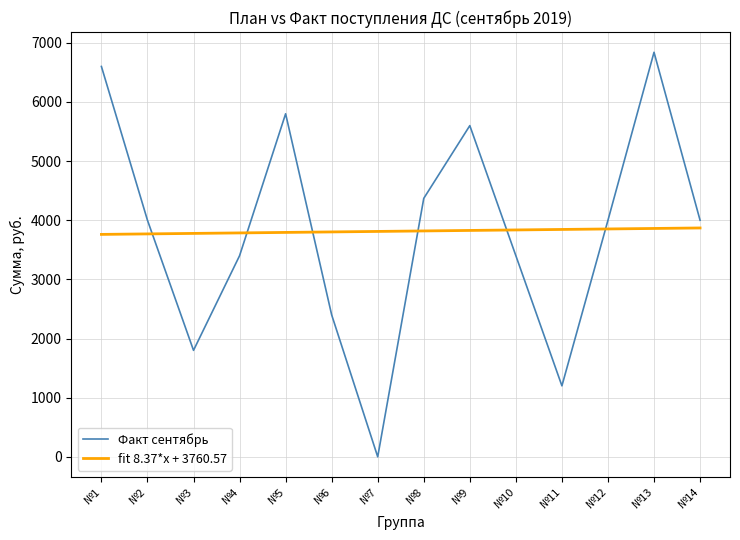

The Факт сентябрь series shows 1200.0 at №11. True or false?

True